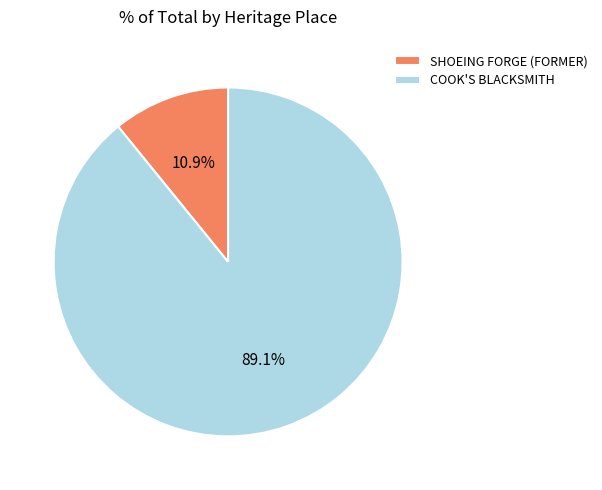

How many slices are in this pie chart?

2